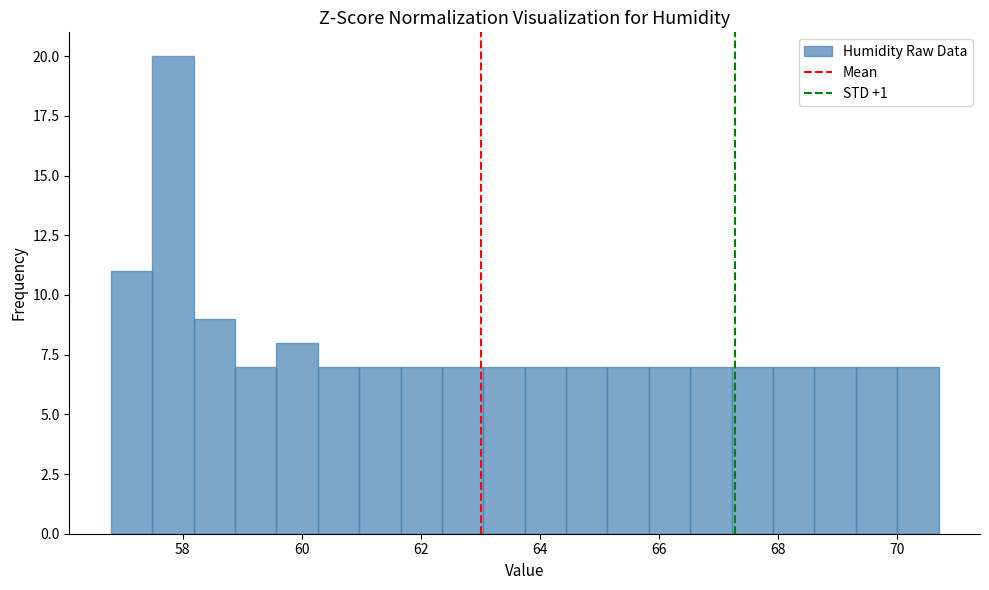

Around what value on the x-axis is the tallest bar? Give the approximate position of its centre, as read against the axis.

57.8